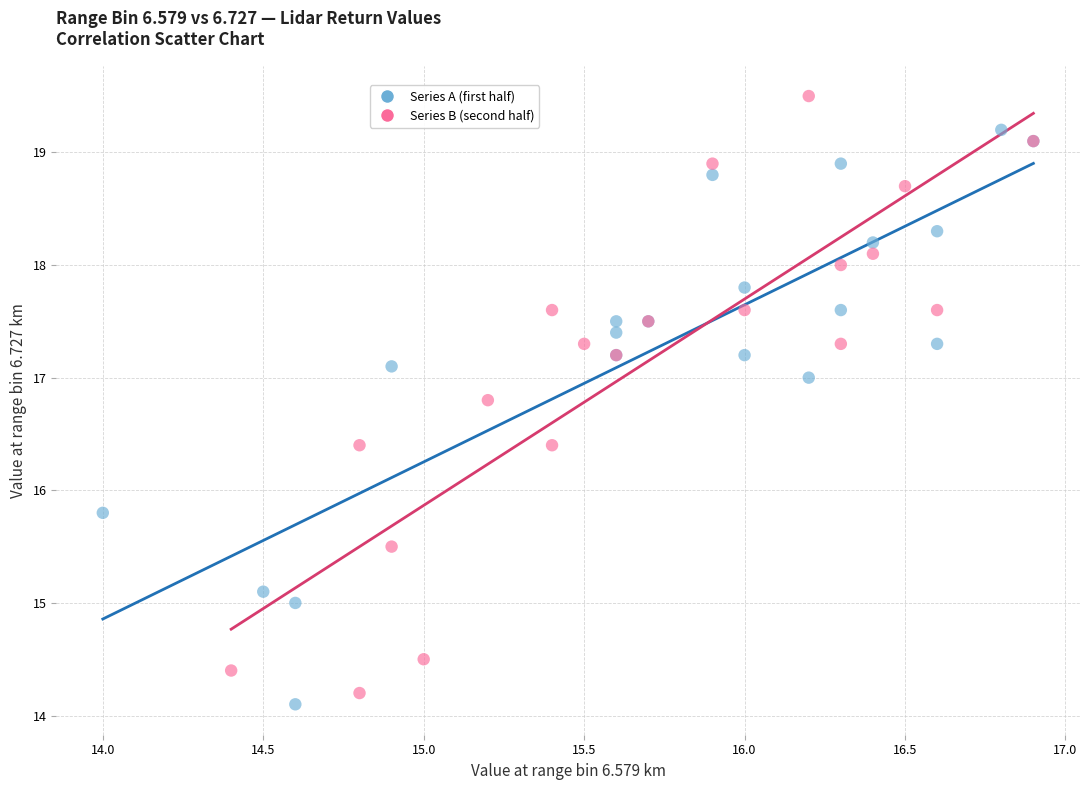

Which series contains the lowest Y value?

Series A (first half)